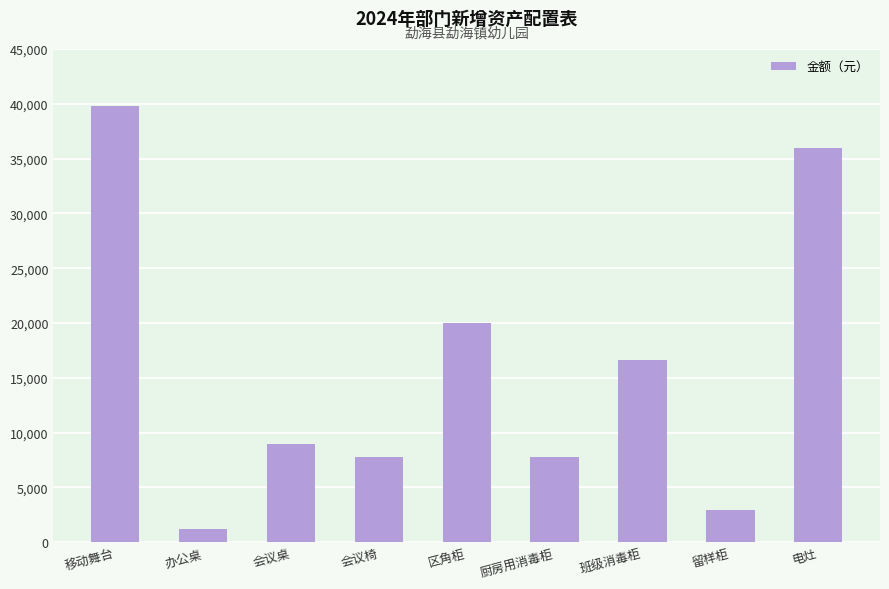

What is the sum of all values?

141160